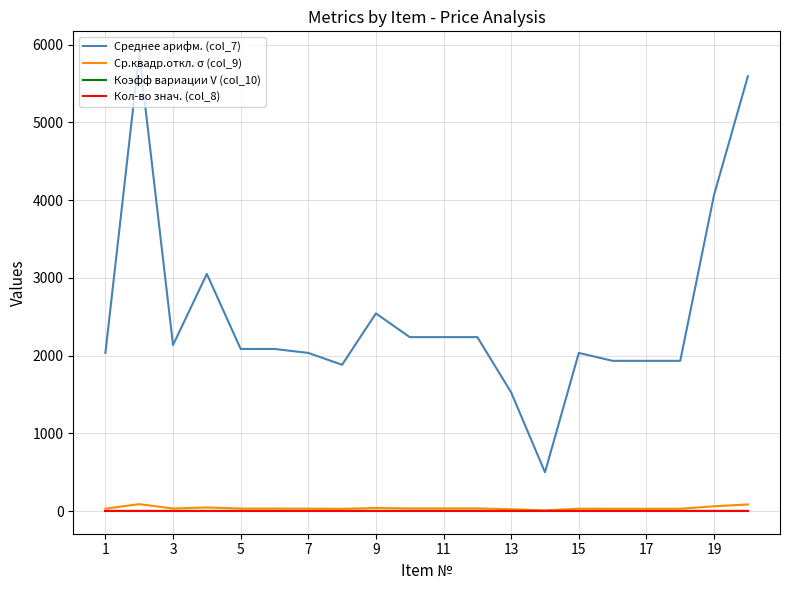

Which series has the largest range (max minus min)?

Среднее арифм. (col_7)